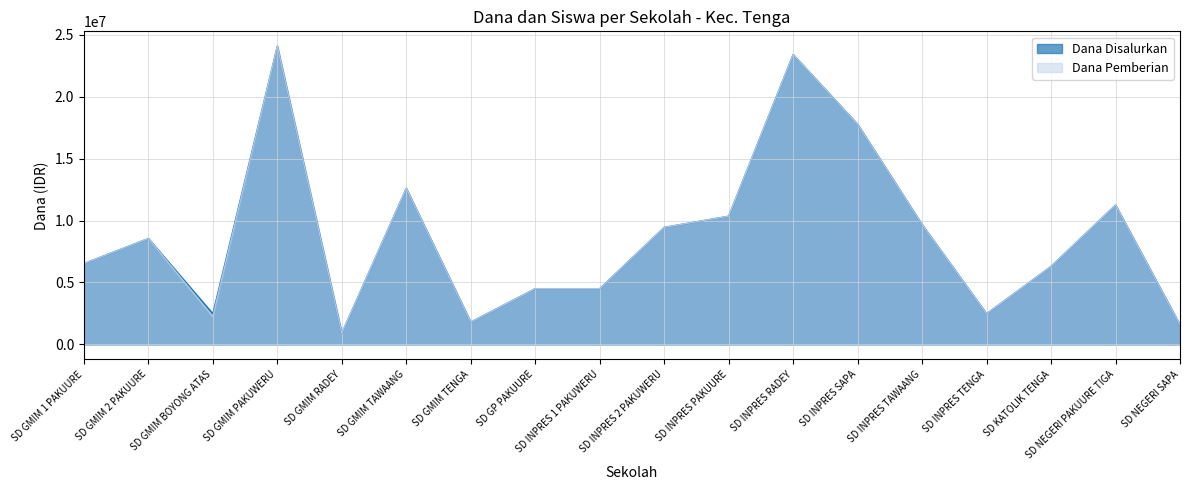

List the series in order of their peak value, lowest first.

Dana Disalurkan, Dana Pemberian